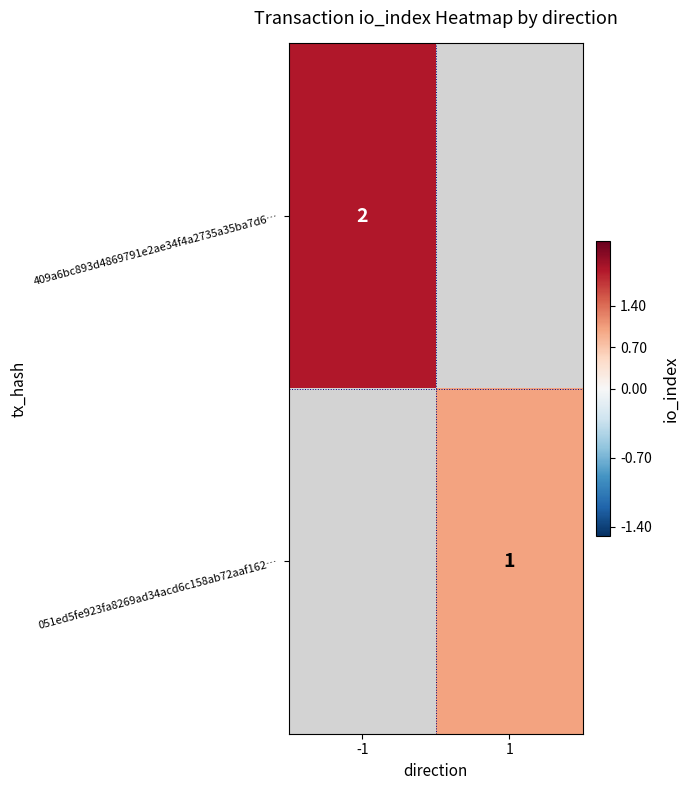

Count the number of data series in this chart.

2